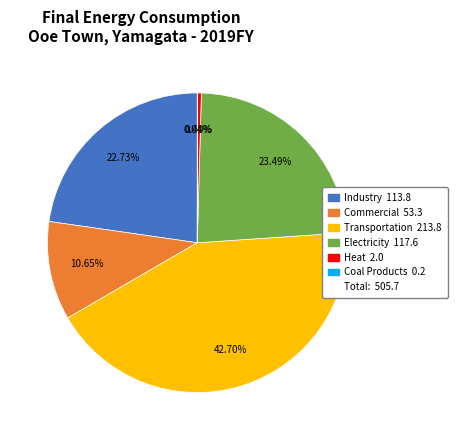

Is there any slice that represents more than half of the pie?

No